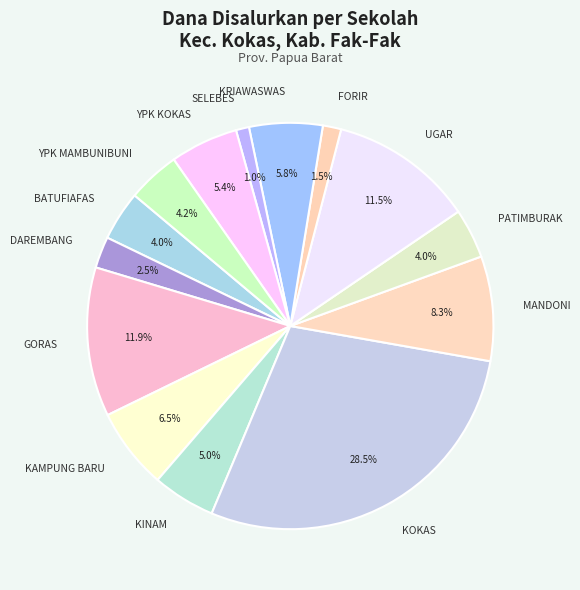

What is the ratio of the value at KRIAWASWAS to the value at BATUFIAFAS?

1.5